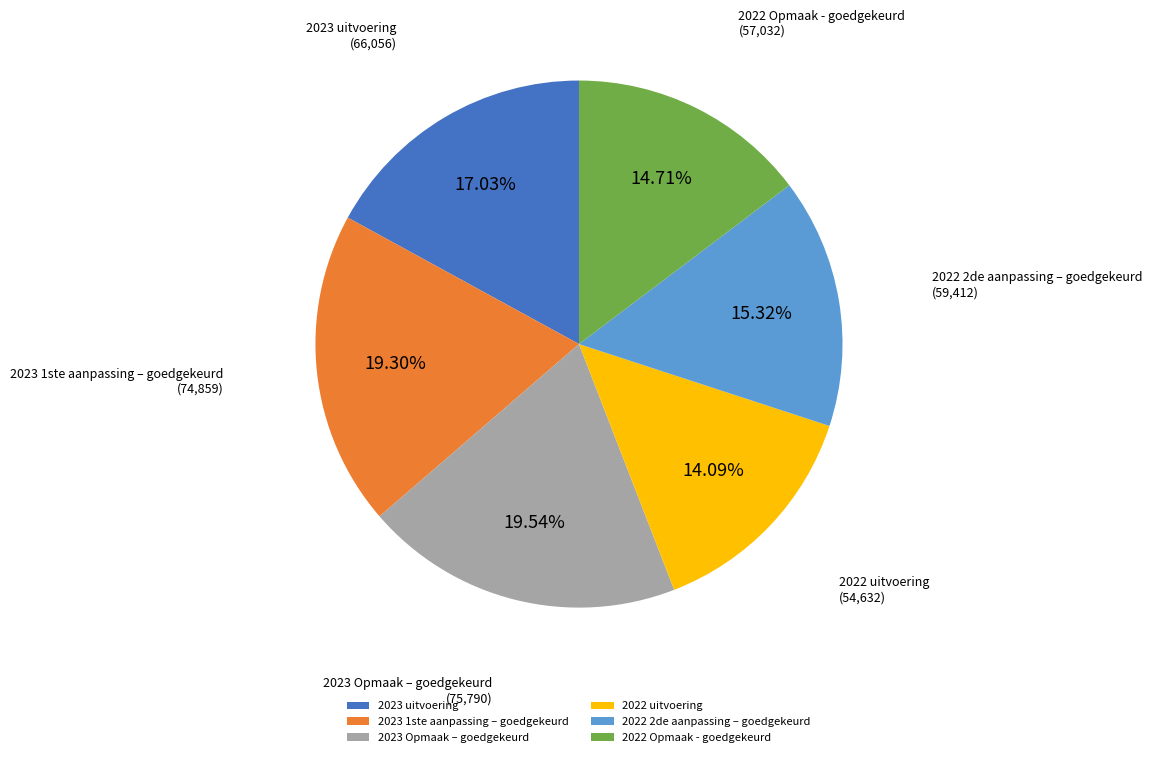

To the nearest percent, what percentage of the pie is 2023 Opmaak – goedgekeurd?

20%